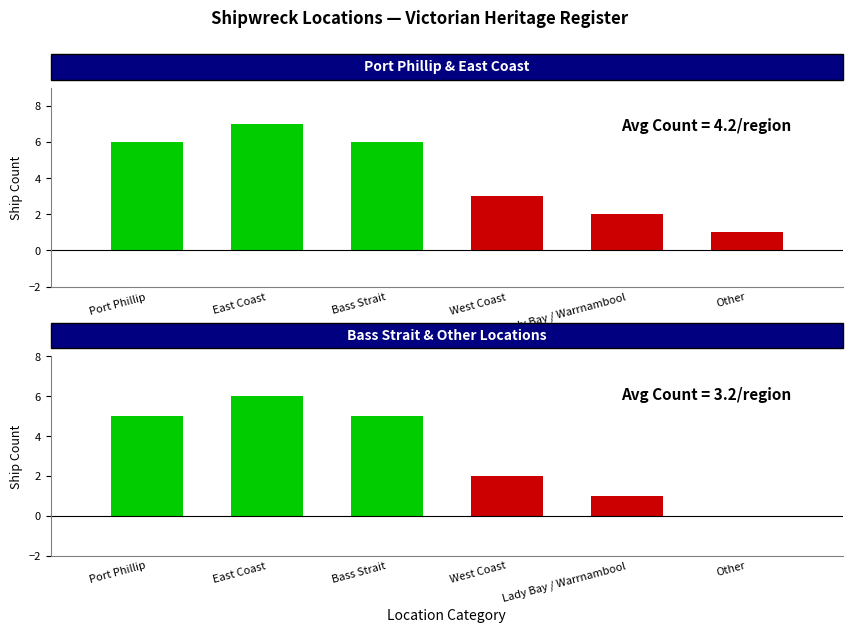

What is the label of the 5th bar from the left?

Lady Bay / Warrnambool